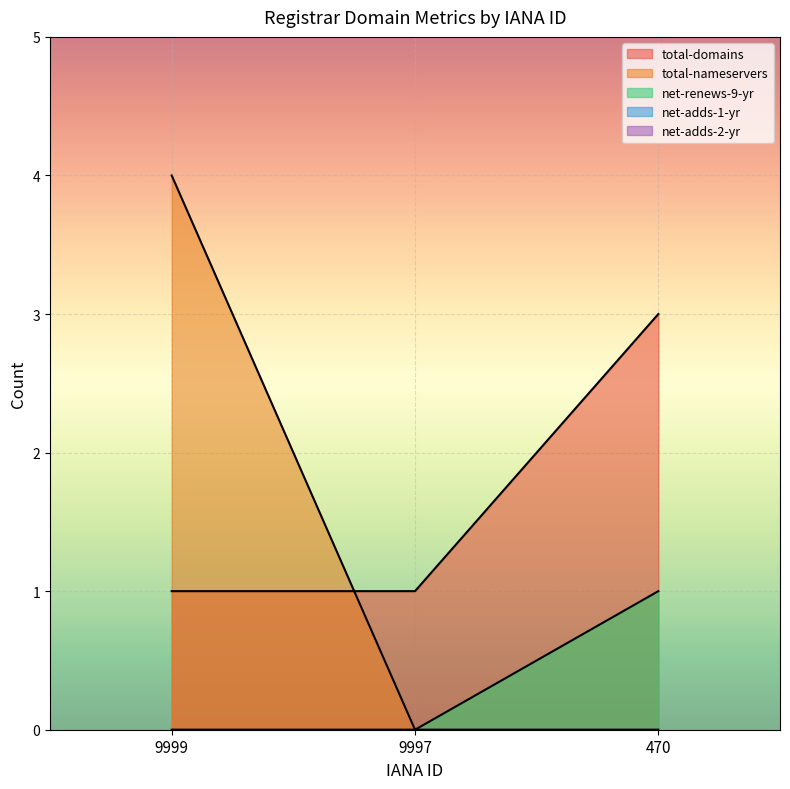

Which series has the largest total across all categories?

total-domains